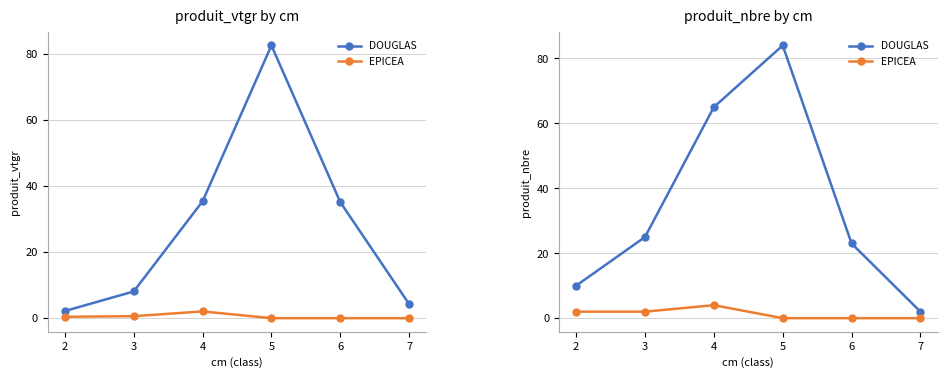

Where does the DOUGLAS series first go above 25?

4